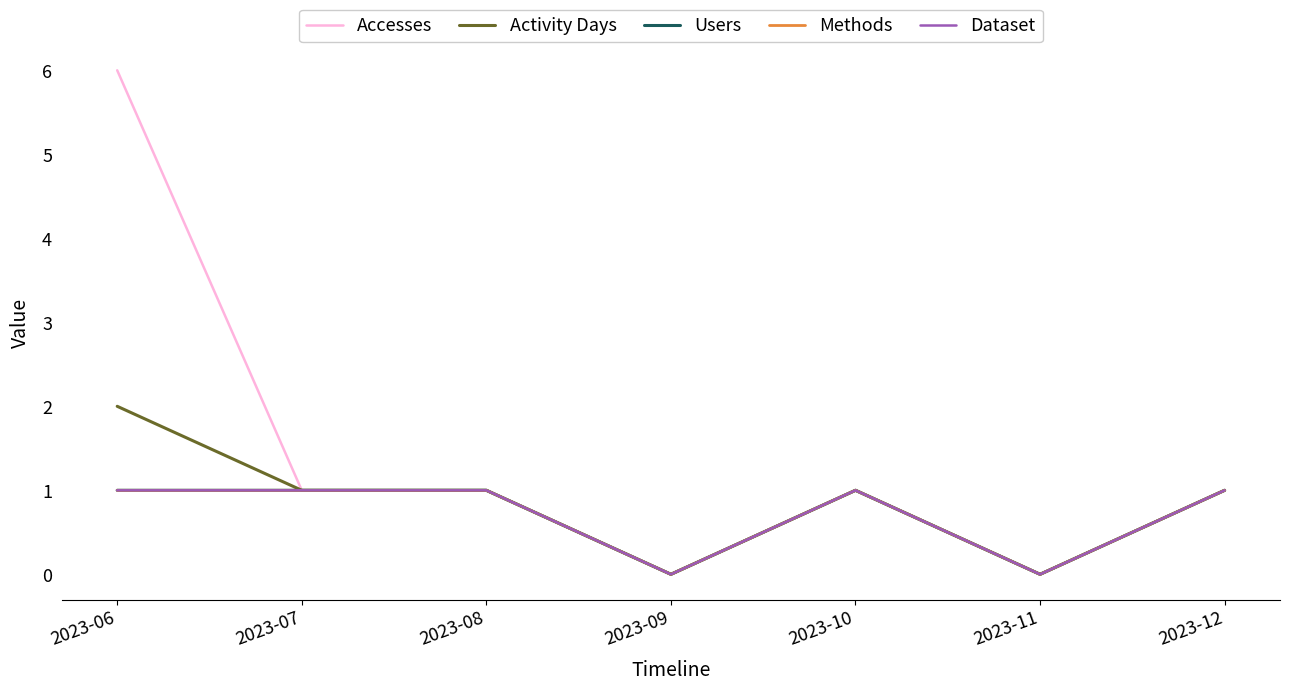

Is it true that Activity Days equals -1 at 2023-09?

False